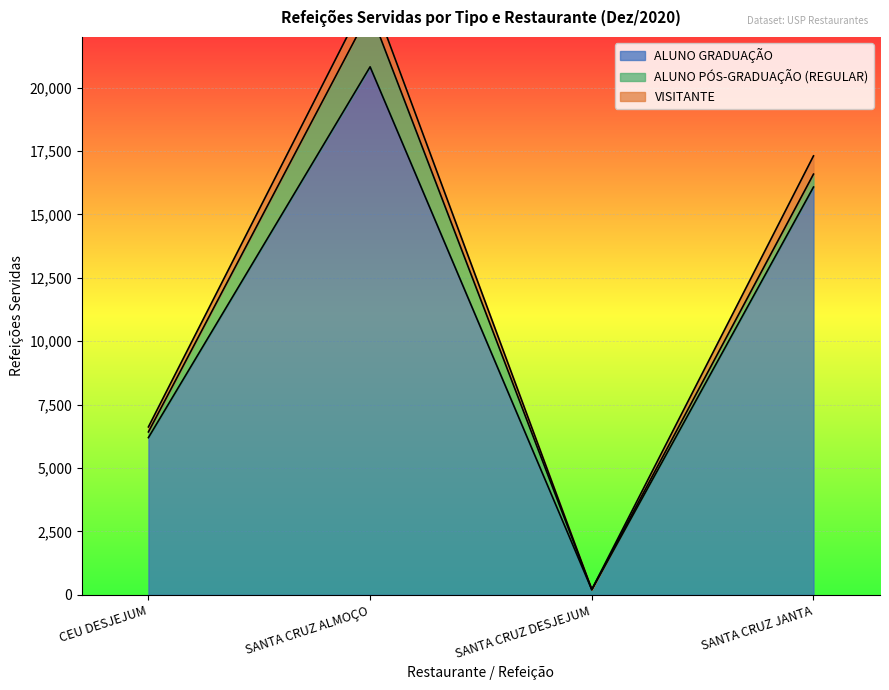

What is the label of the 1st point from the left?

CEU DESJEJUM